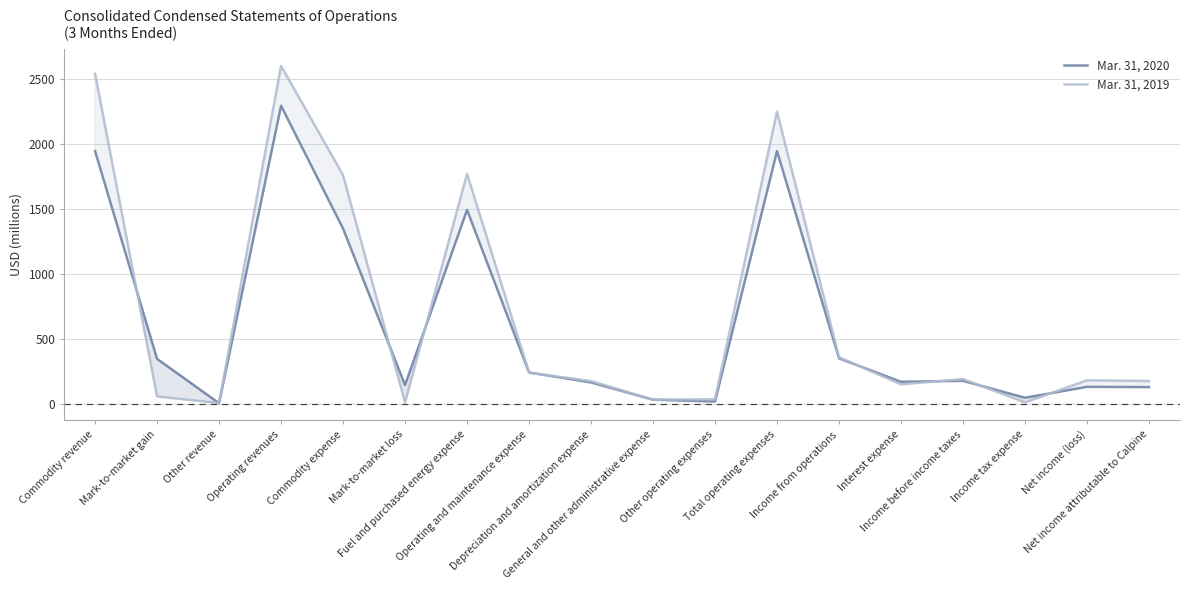

What is the smallest value displayed?

4